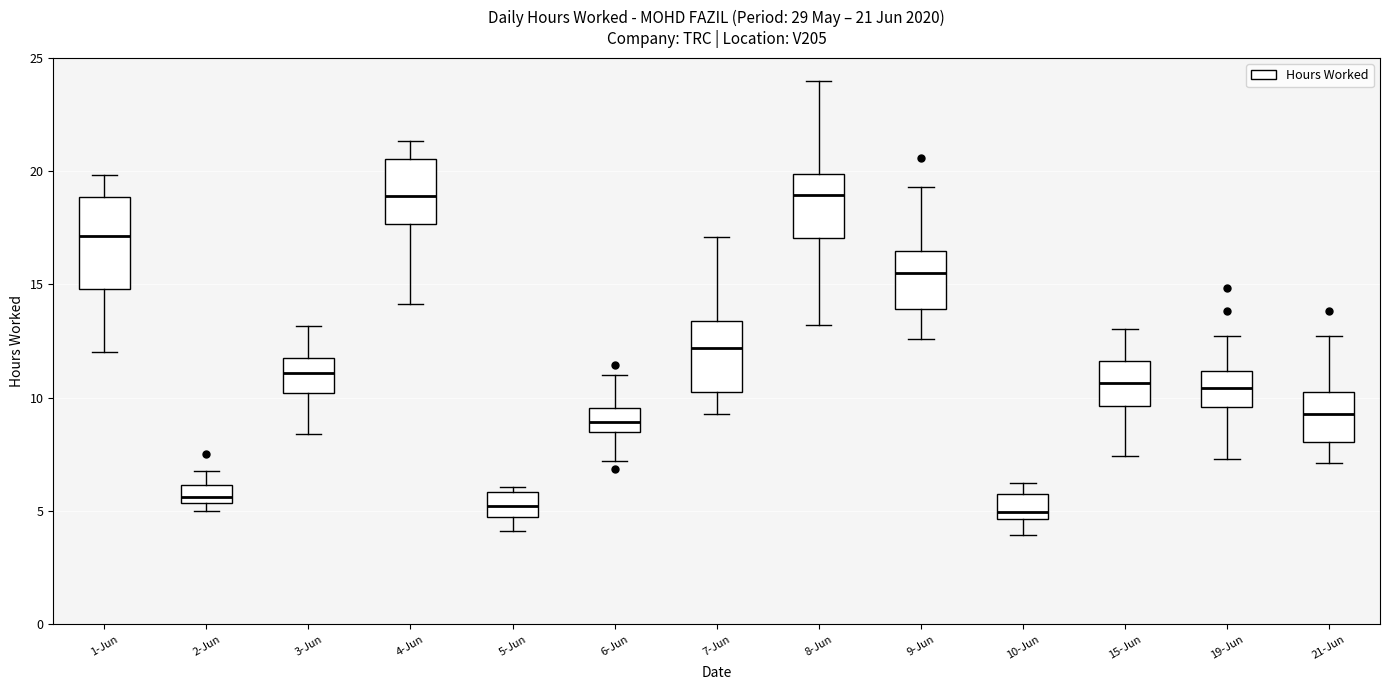

Comparing the boxes themselves (not the whiskers), which one is the tallest?

1-Jun